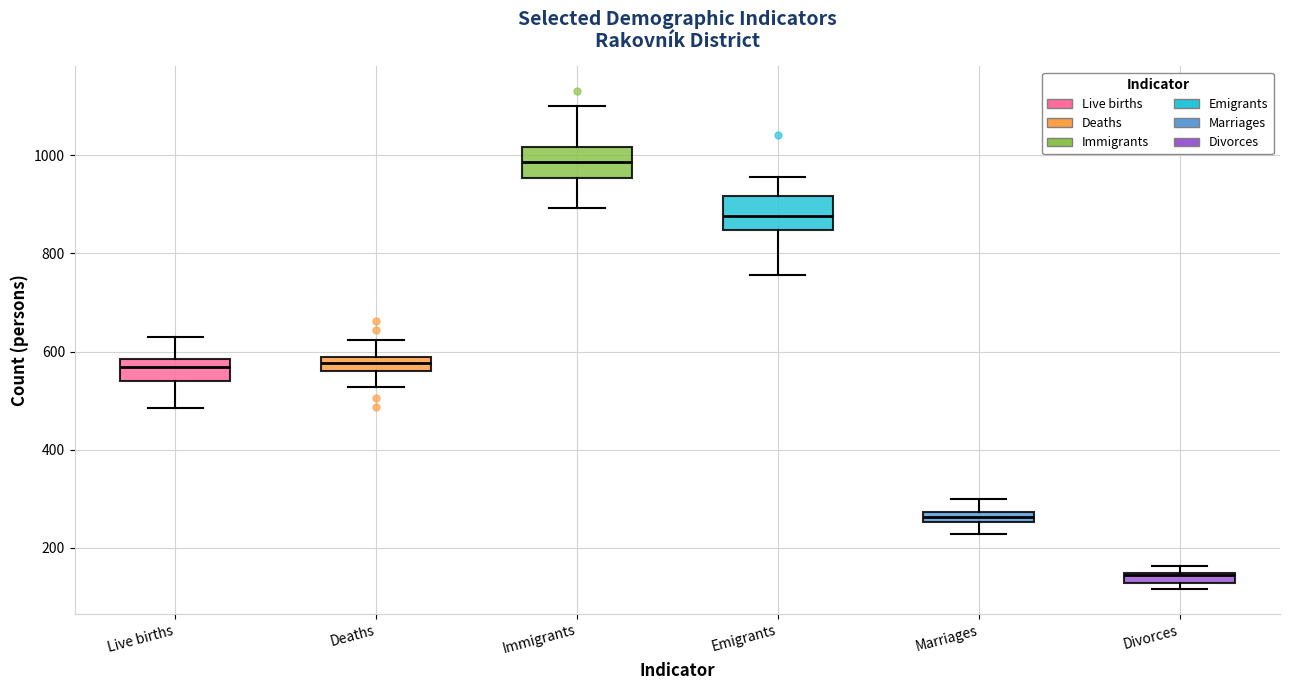

Where is the lower edge of the box for Marriages on the y-axis? The values are not printed on the chart, so give them approximately, as read against the axis.

260